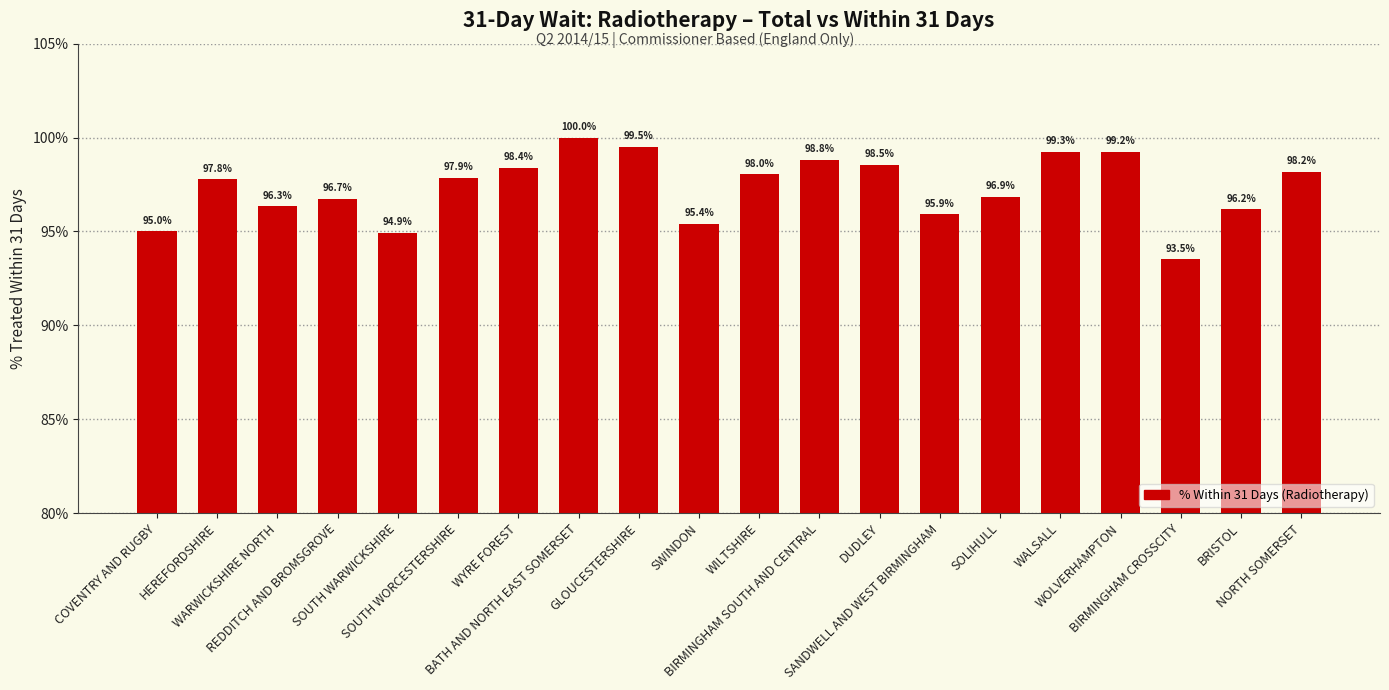

What is the sum of all values?

1946.4